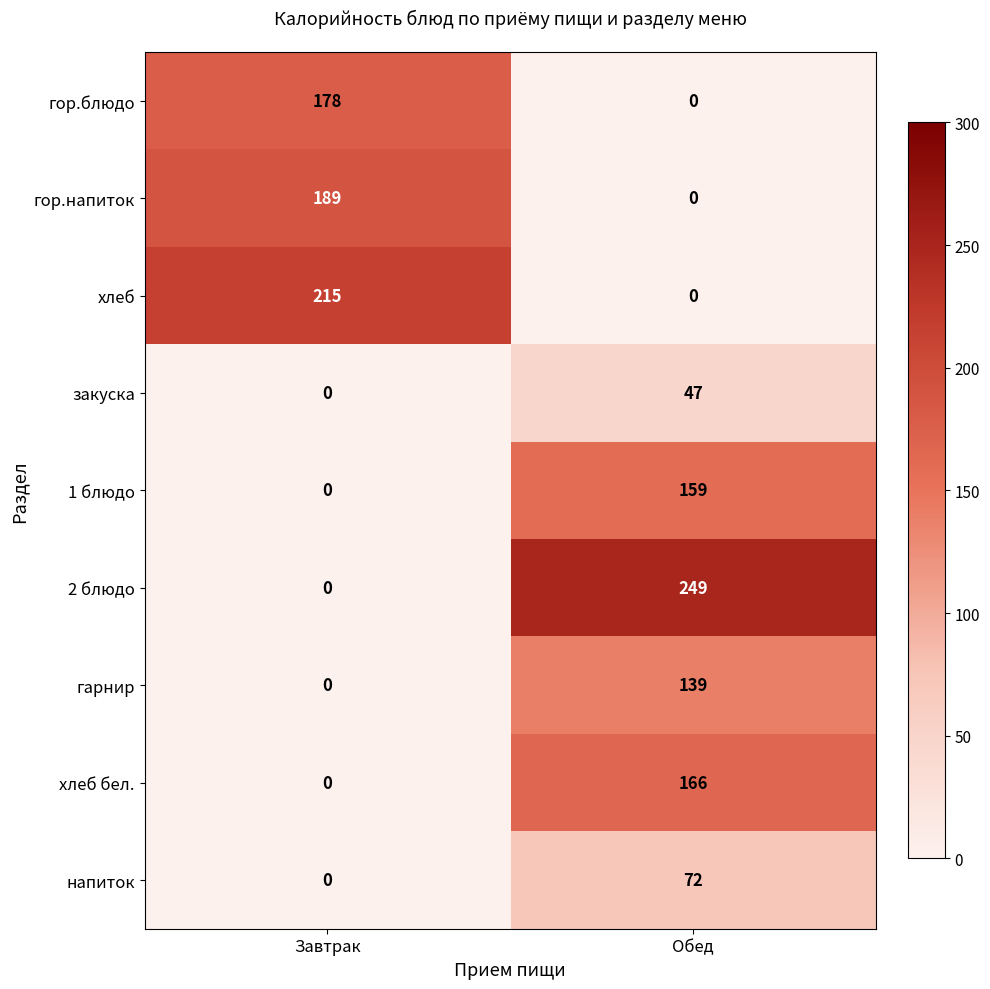

Which series has the largest range (max minus min)?

2 блюдо